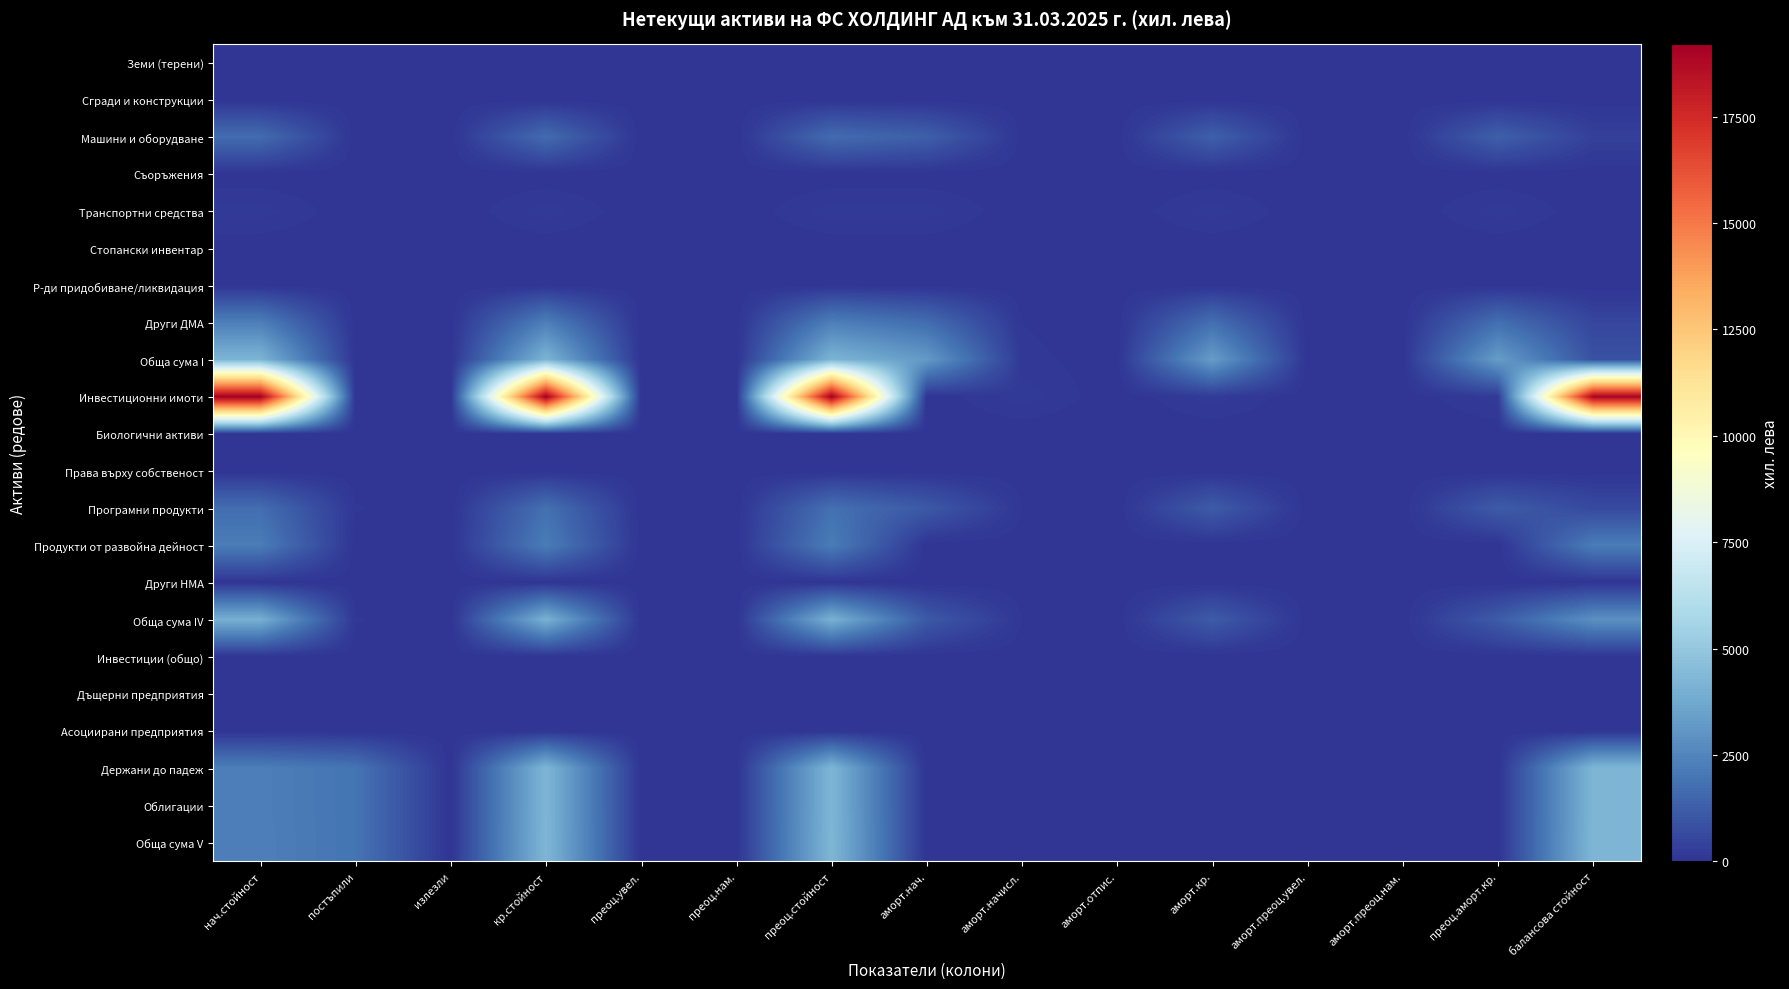

Which series has the largest total across all categories?

Инвестиционни имоти